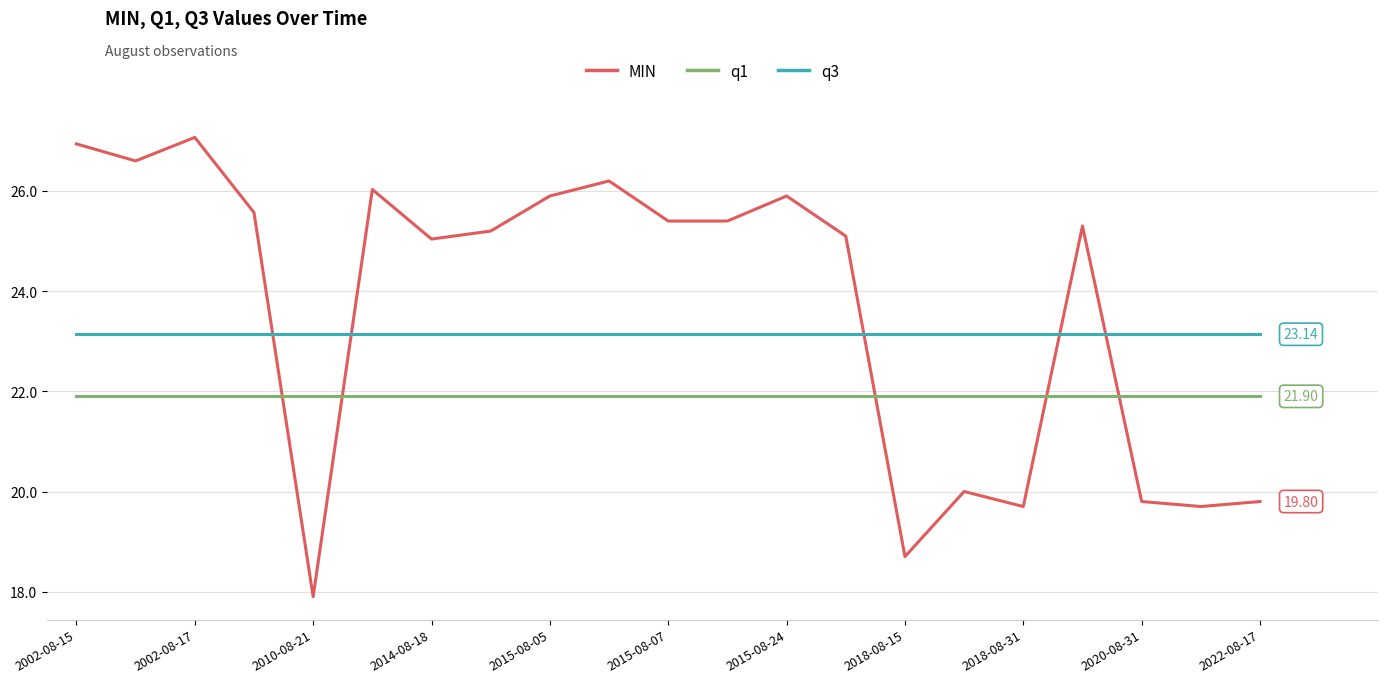

True or false: q3 and q1 cross at least once.

False